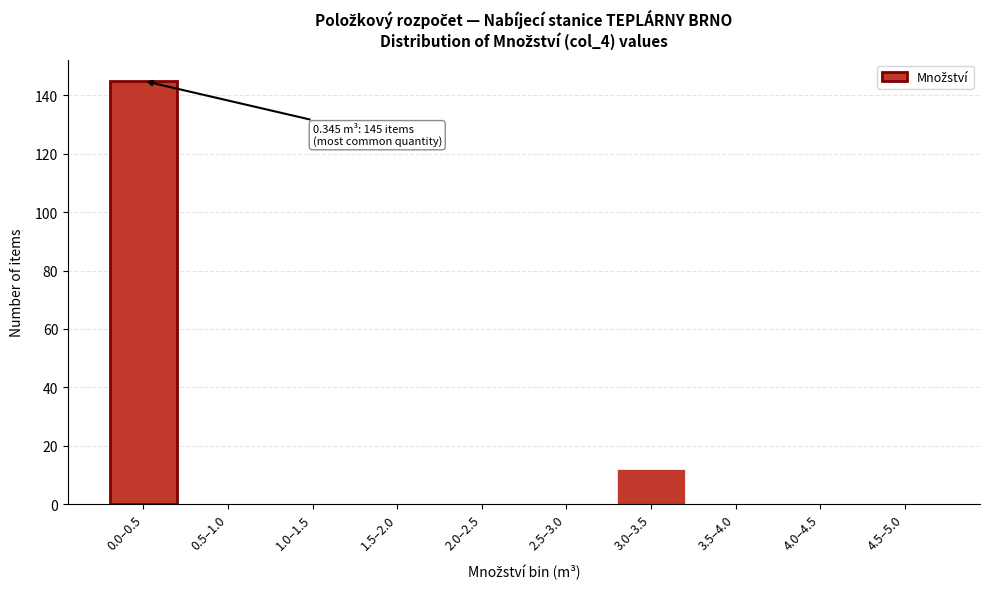

Reading left to right, list all the values displayed in this chart.

0.0–0.5=145	0.5–1.0=0	1.0–1.5=0	1.5–2.0=0	2.0–2.5=0	2.5–3.0=0	3.0–3.5=12	3.5–4.0=0	4.0–4.5=0	4.5–5.0=0